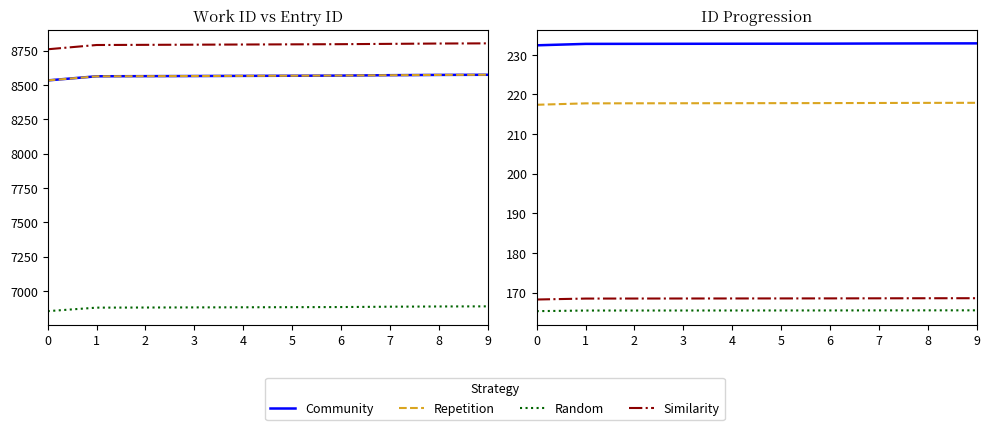

Rank the series at 5 from lowest to highest value.

Random, Similarity, Repetition, Community